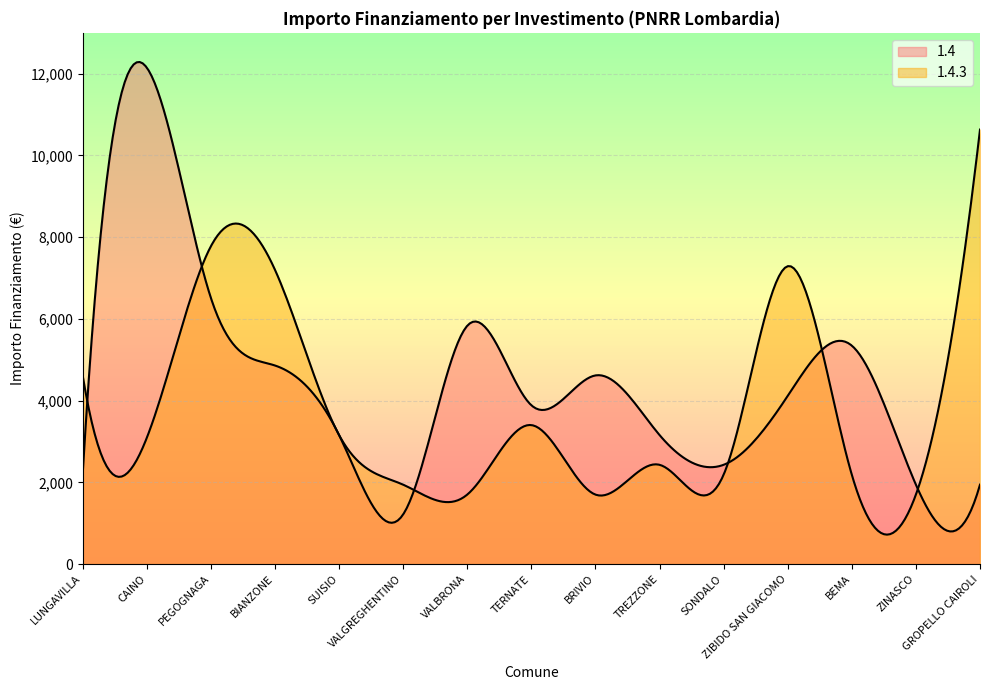

Which series ends up on top after the final intersection of 1.4.3 and 1.4?

1.4.3